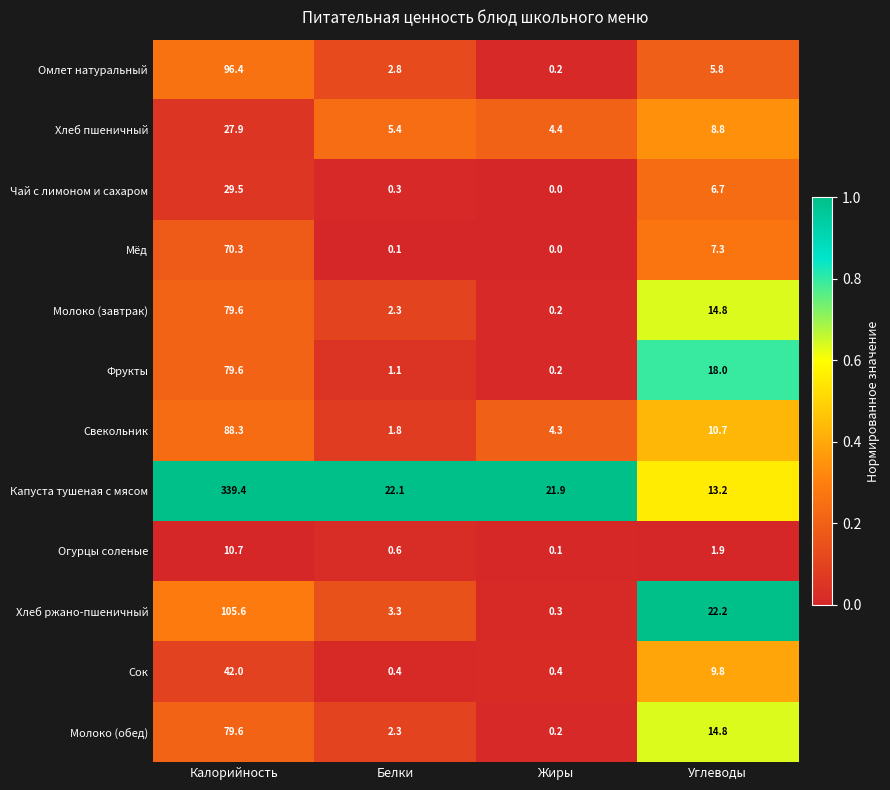

Rank the categories by Чай с лимоном и сахаром value from lowest to highest.

Жиры, Белки, Углеводы, Калорийность